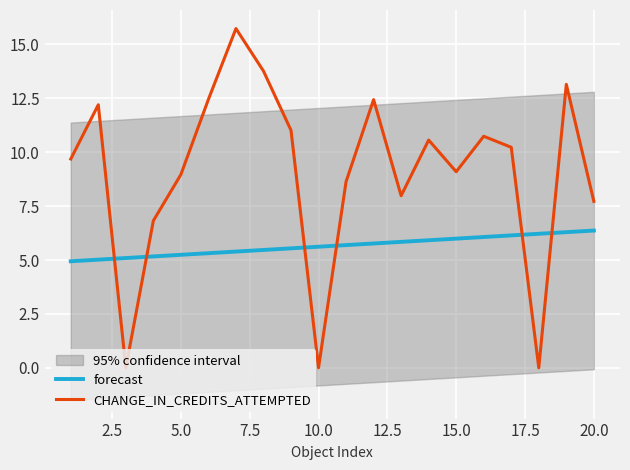

The forecast series shows 2.6 at 5.0. True or false?

False